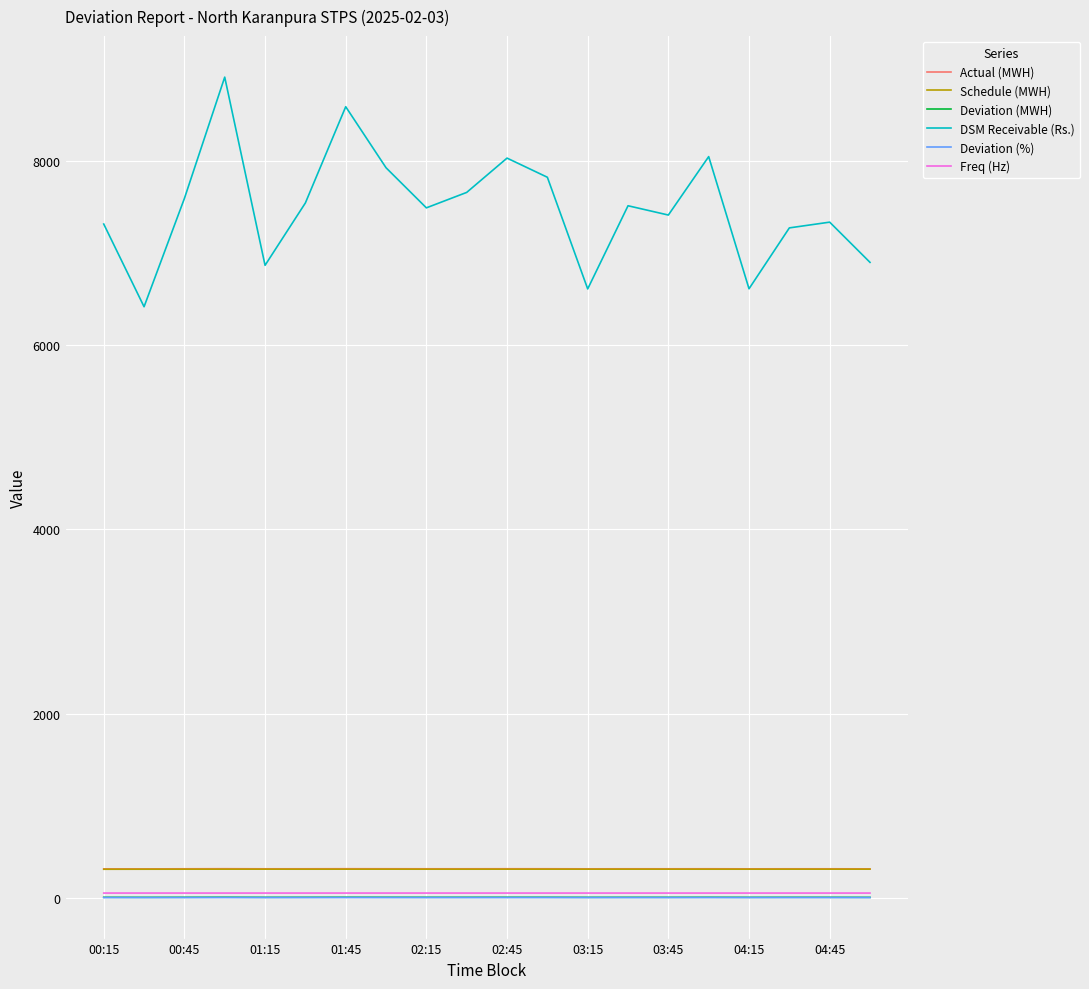

What is the lowest value of the Schedule (MWH) series?

308.6